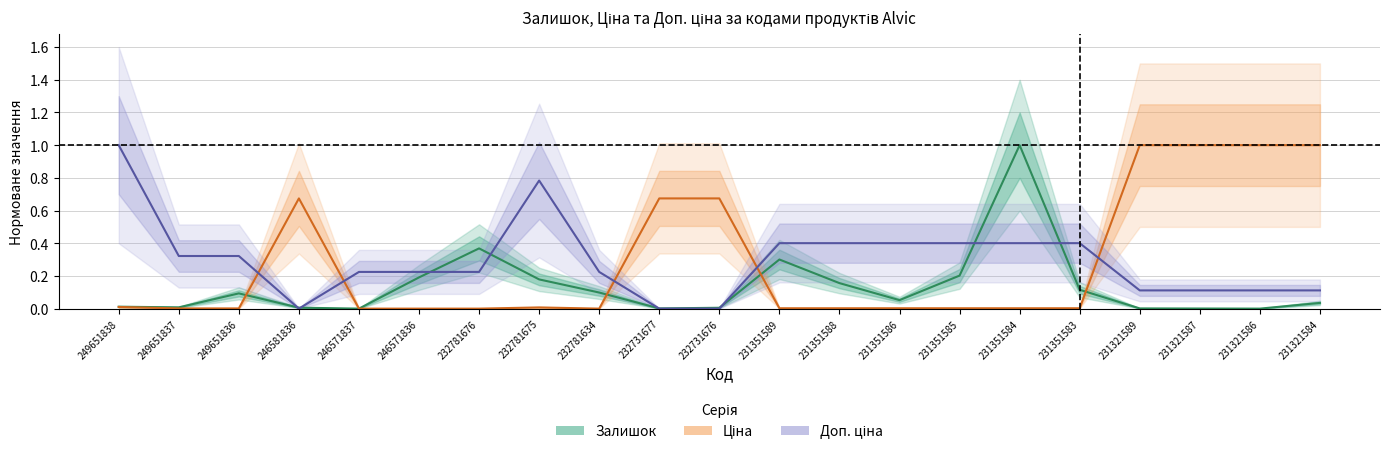

Is the value of Доп. ціна at 231351585 greater than the value of Ціна at 246571837?

Yes